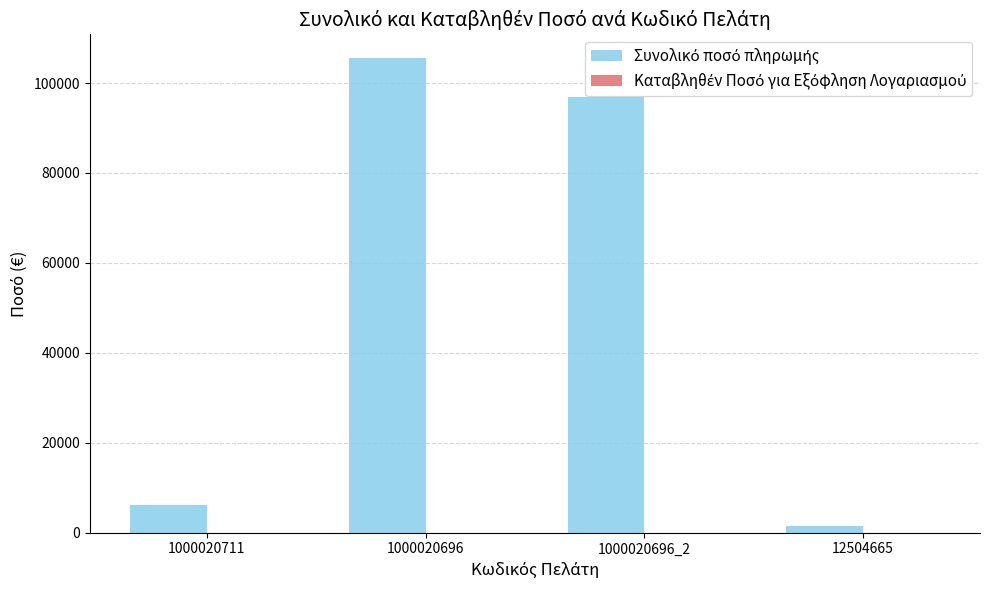

True or false: the data shows 1427.8 at 12504665.

True